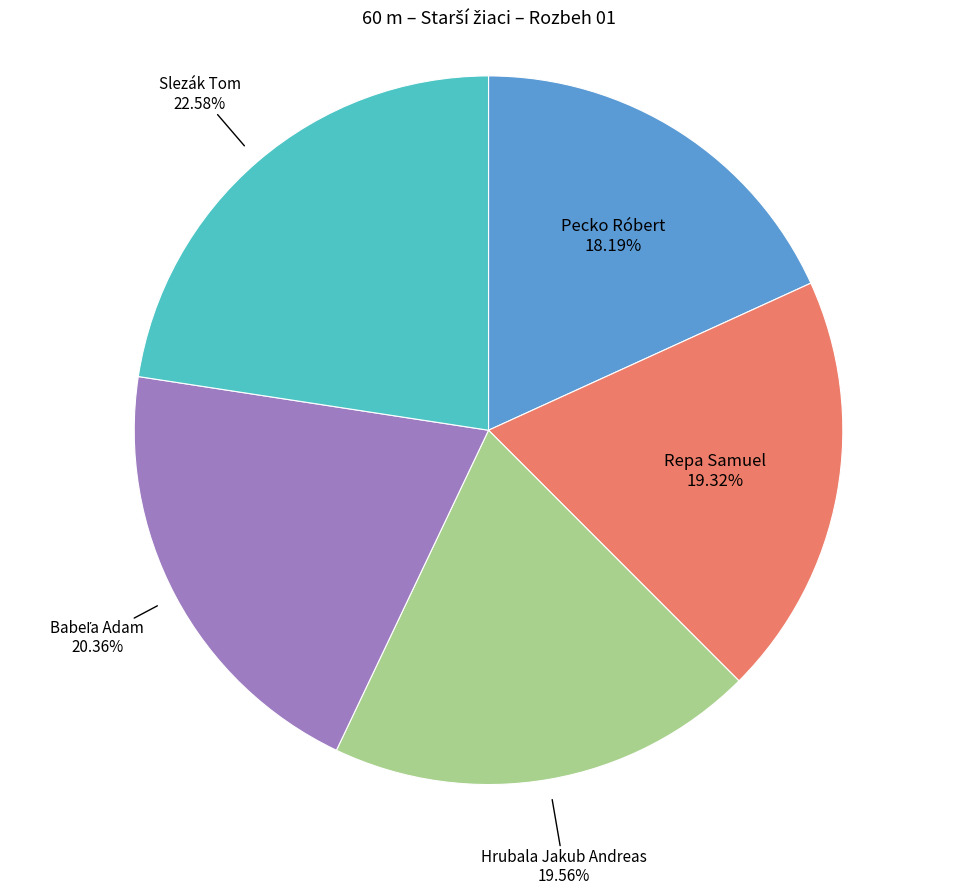

Is the sum of Slezák Tom and Hrubala Jakub Andreas greater than half?

No